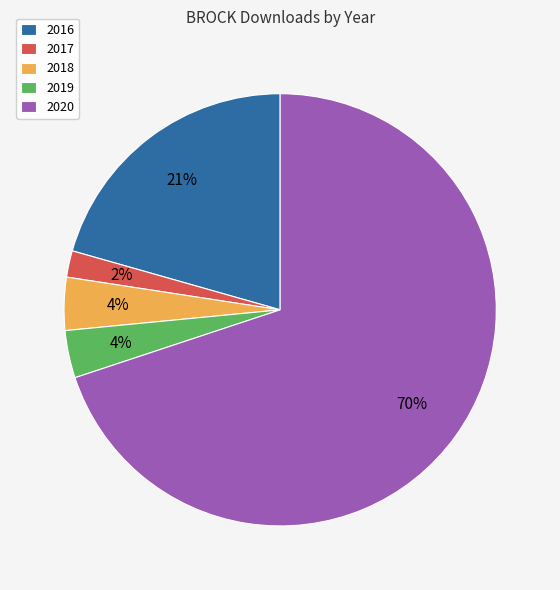

Is the sum of 2019 and 2017 greater than half?

No